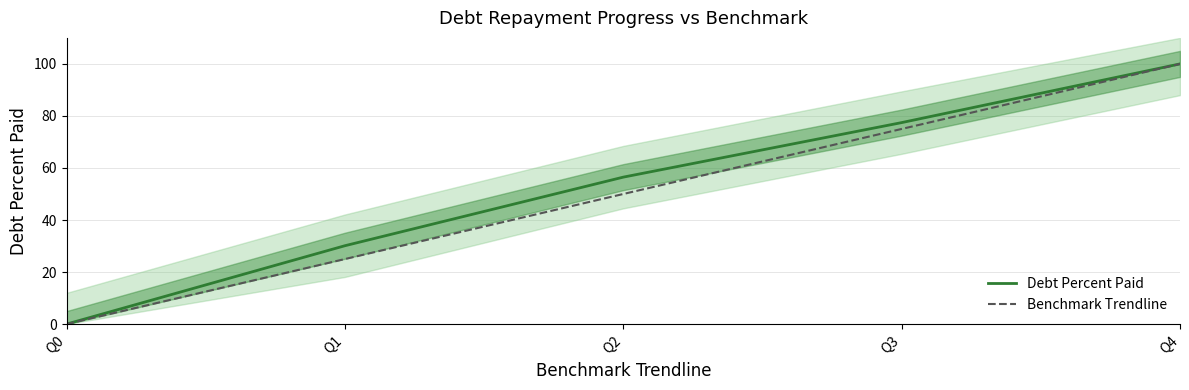

List the series in order of their peak value, lowest first.

Debt Percent Paid, Benchmark Trendline